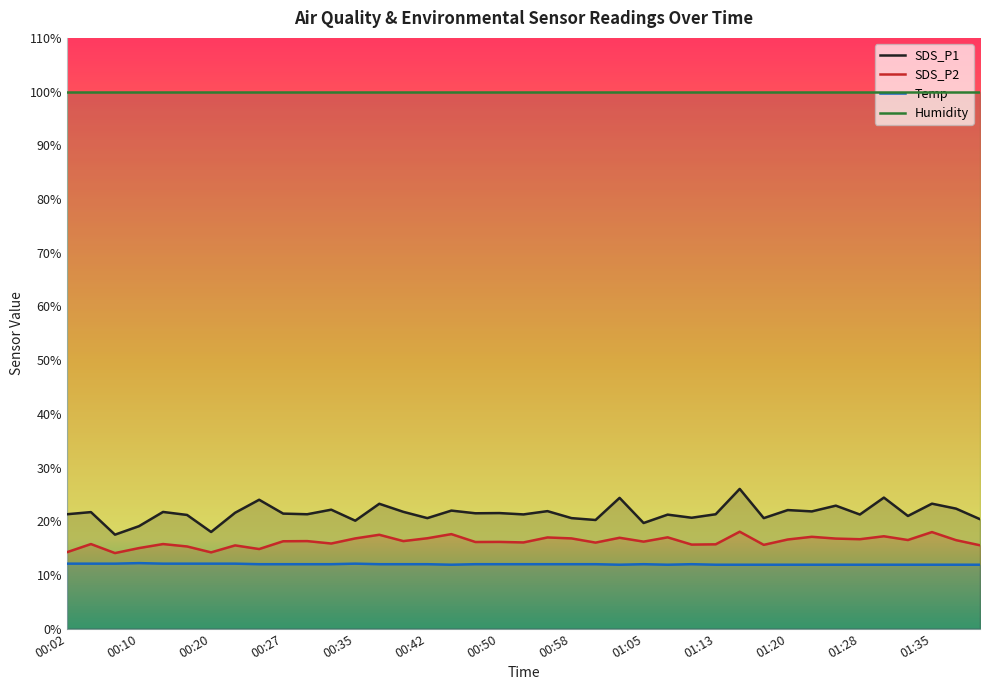

What is the sum of all SDS_P1 values?

838.8